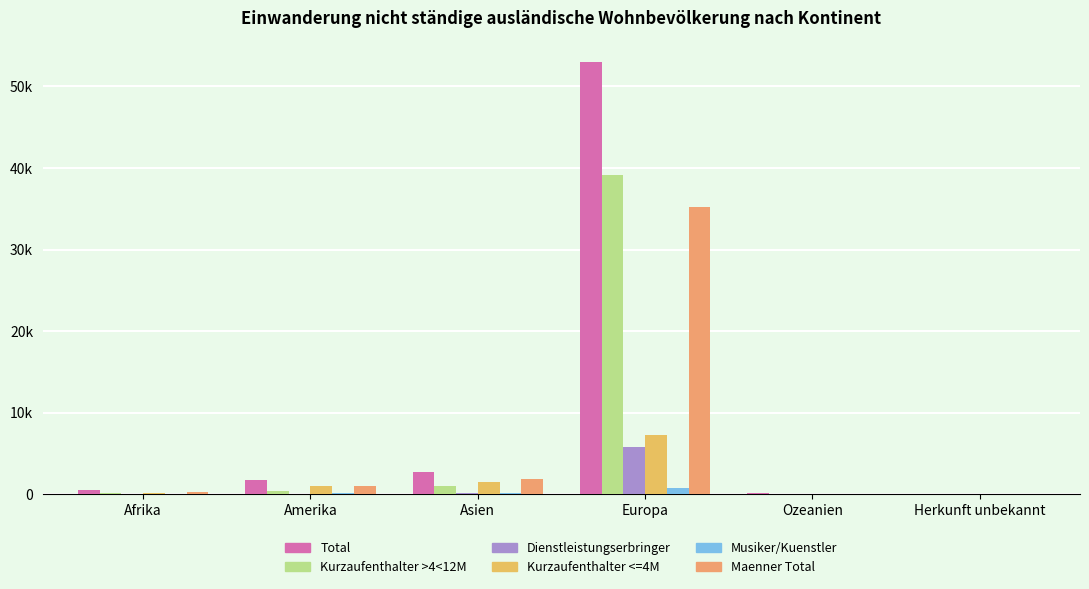

Are the bars horizontal?

No